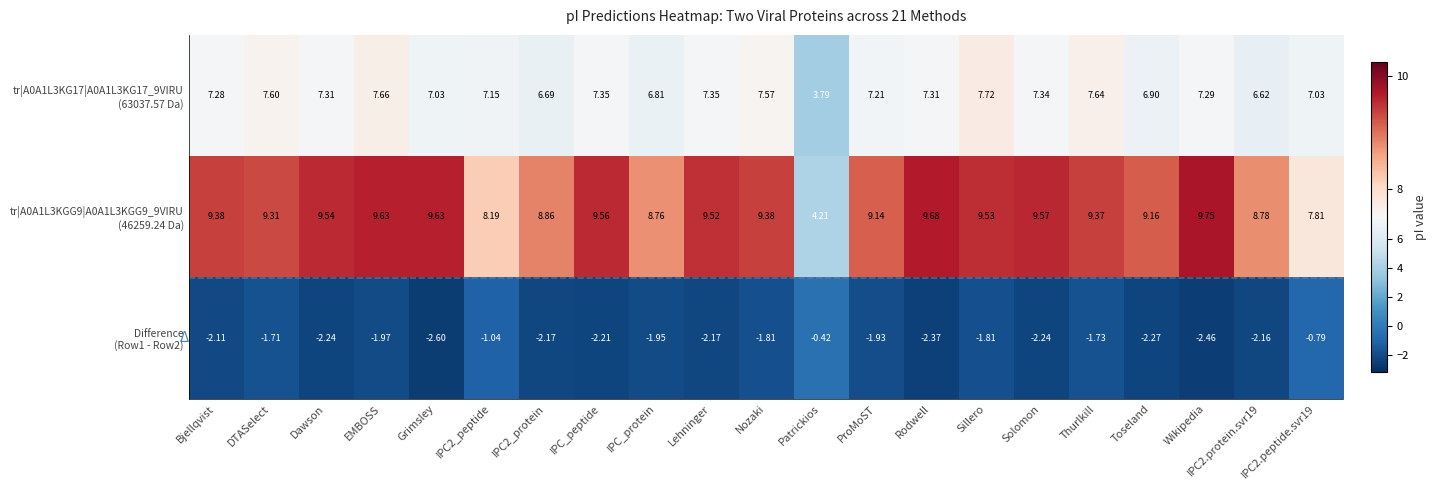

Which label corresponds to the smallest value in the chart?

Grimsley